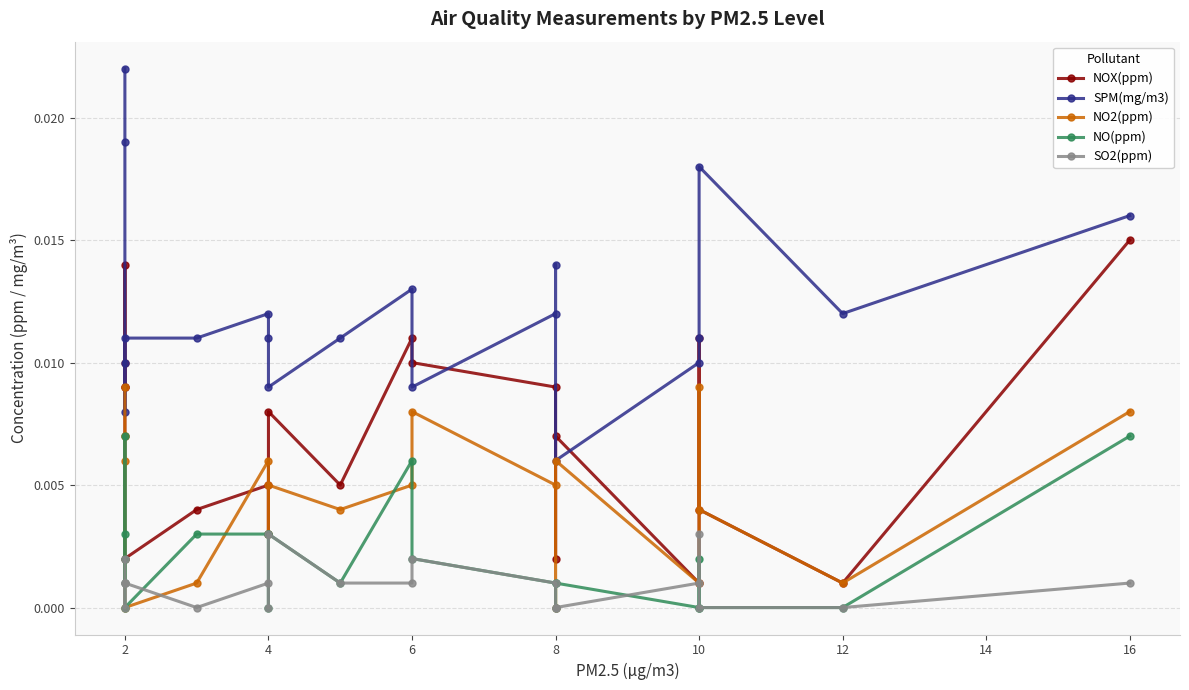

What are all the series names shown in the legend?

NOX(ppm), SPM(mg/m3), NO2(ppm), NO(ppm), SO2(ppm)